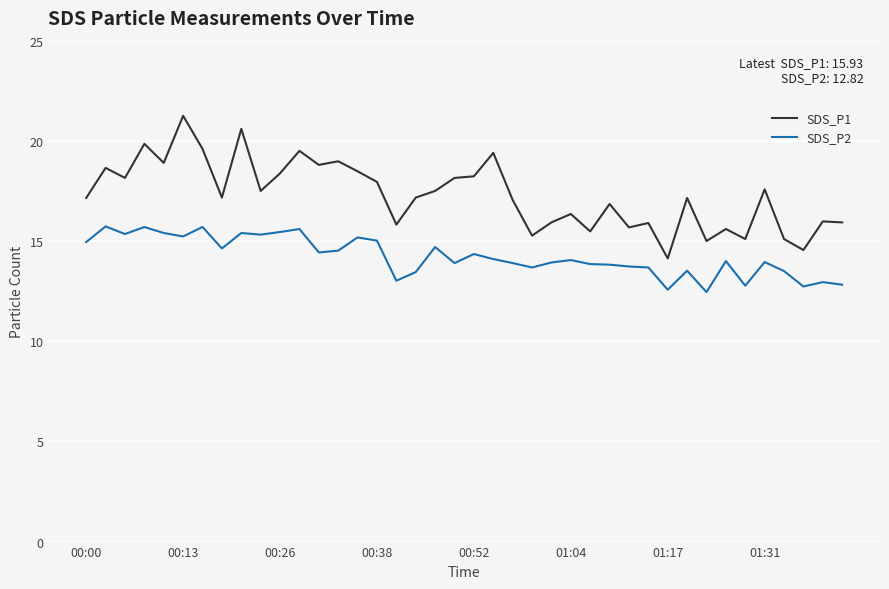

True or false: SDS_P2 and SDS_P1 cross at least once.

False